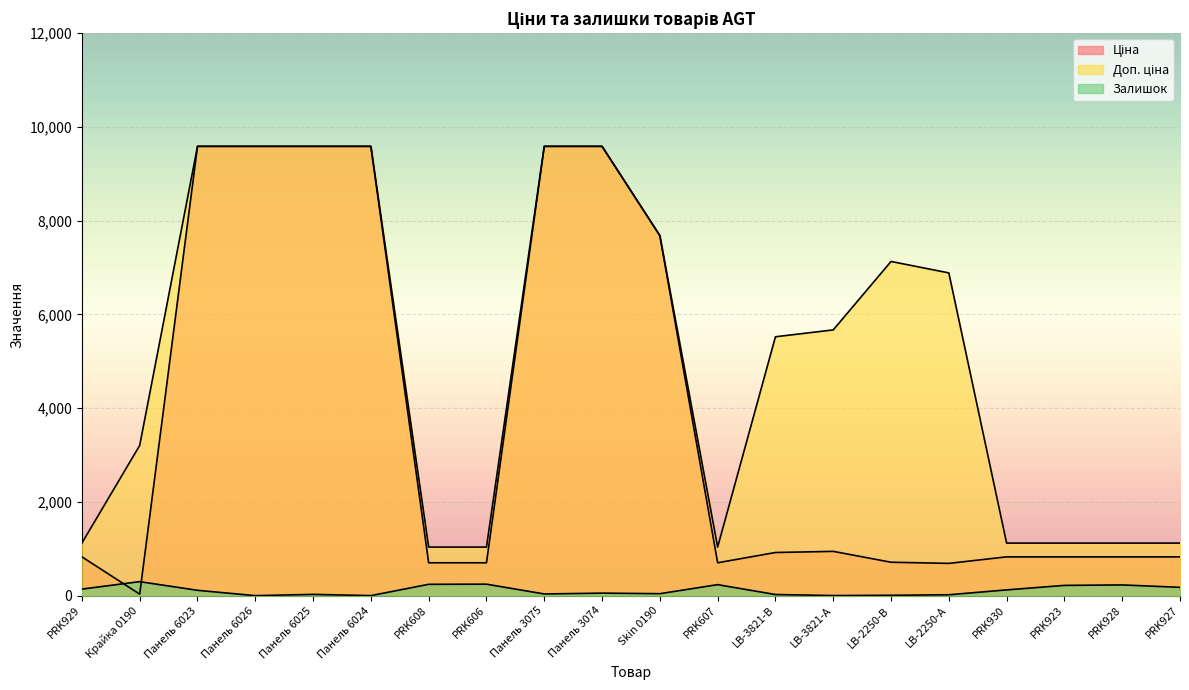

Which series has the widest spread of values?

Ціна